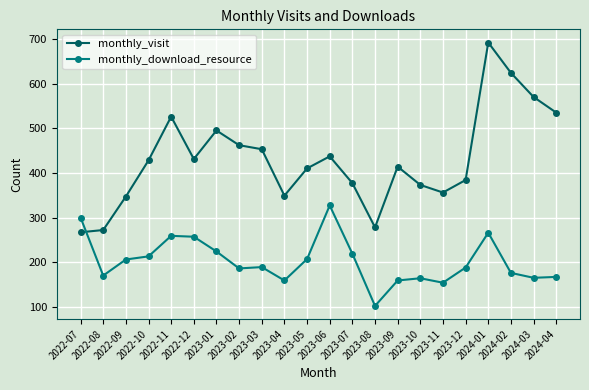

What is the value of the monthly_visit point at the 14th from the left?

278